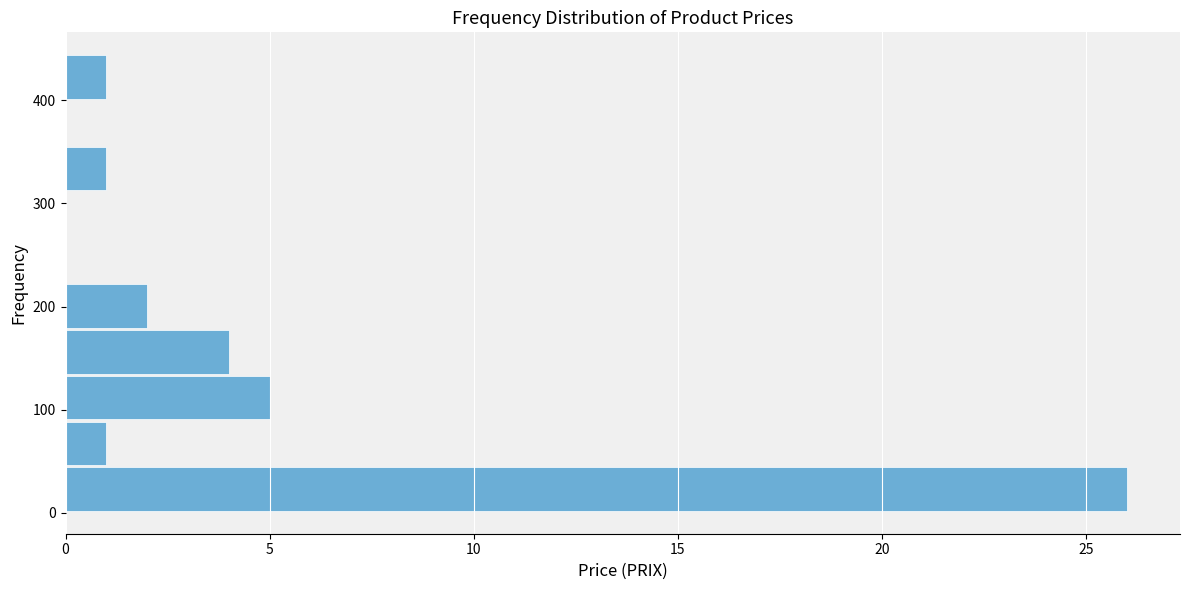

Reading bottom to top, list every bar in this chart as the range it spans on the y-axis followed by its length. Neither the bar edges nor the lengths are printed on the chart, so give them approximately, as read against the axes.

0 to 50: 26
50 to 90: 1
90 to 140: 5
140 to 180: 4
180 to 220: 2
220 to 270: 0
270 to 310: 0
310 to 360: 1
360 to 400: 0
400 to 450: 1